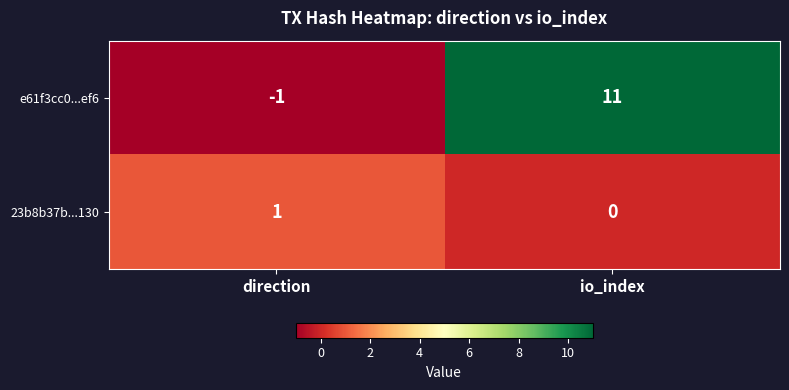

What is the difference between the maximum and minimum values in the e61f3cc0...ef6 series?

12